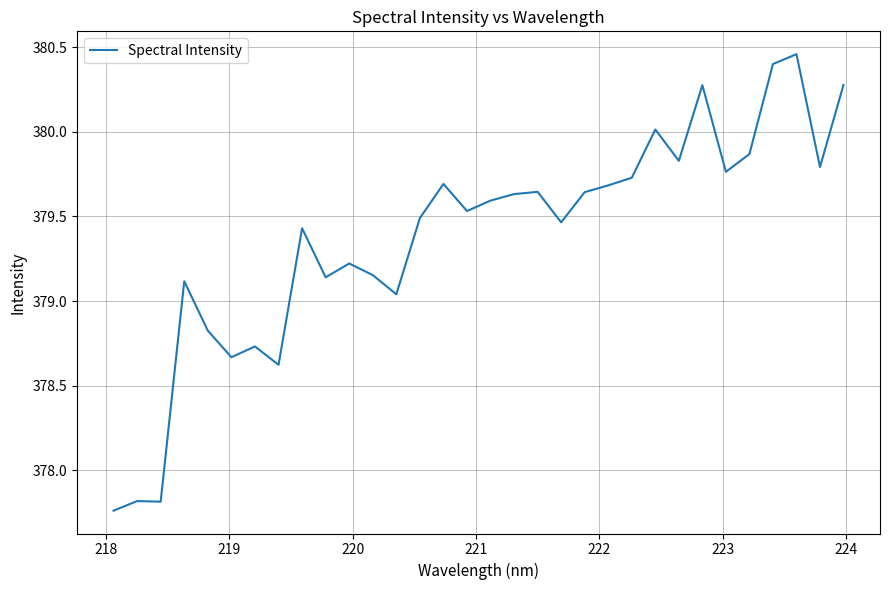

What is the sum of all values?

12140.1